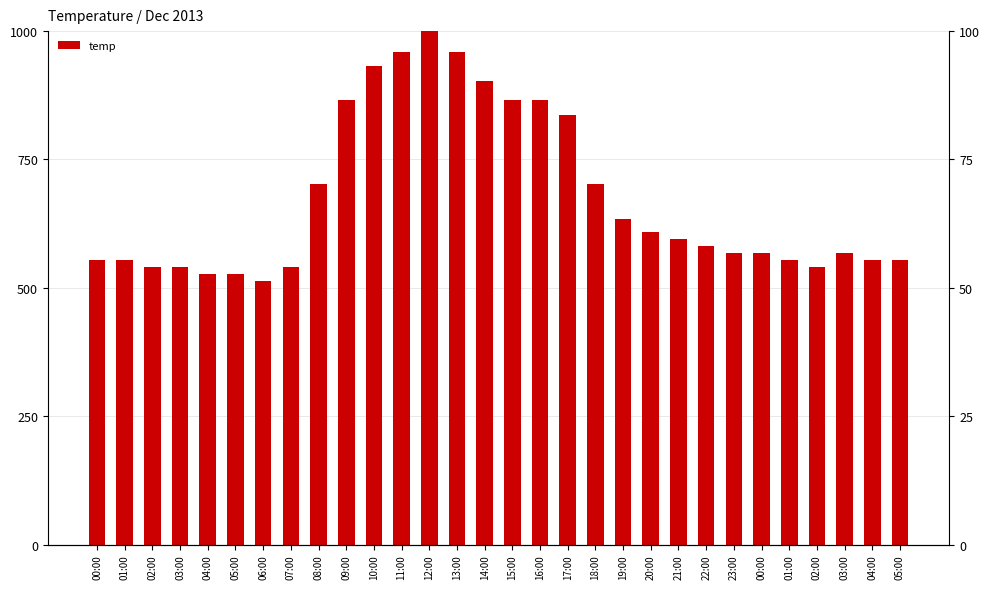

Rank the categories by value from lowest to highest.

06:00, 04:00, 05:00, 02:00, 03:00, 07:00, 02:00, 00:00, 01:00, 01:00, 04:00, 05:00, 23:00, 00:00, 03:00, 22:00, 21:00, 20:00, 19:00, 08:00, 18:00, 17:00, 09:00, 15:00, 16:00, 14:00, 10:00, 11:00, 13:00, 12:00